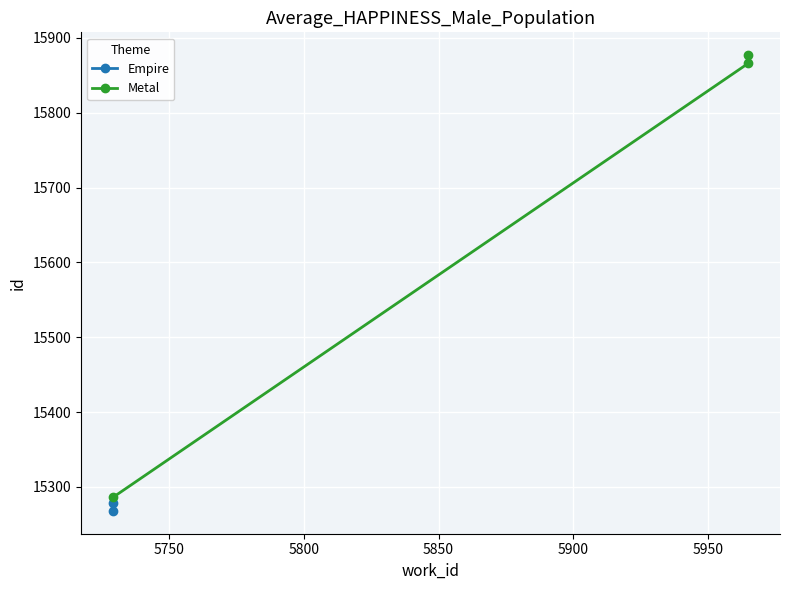

What is the difference between the maximum and minimum values?

591